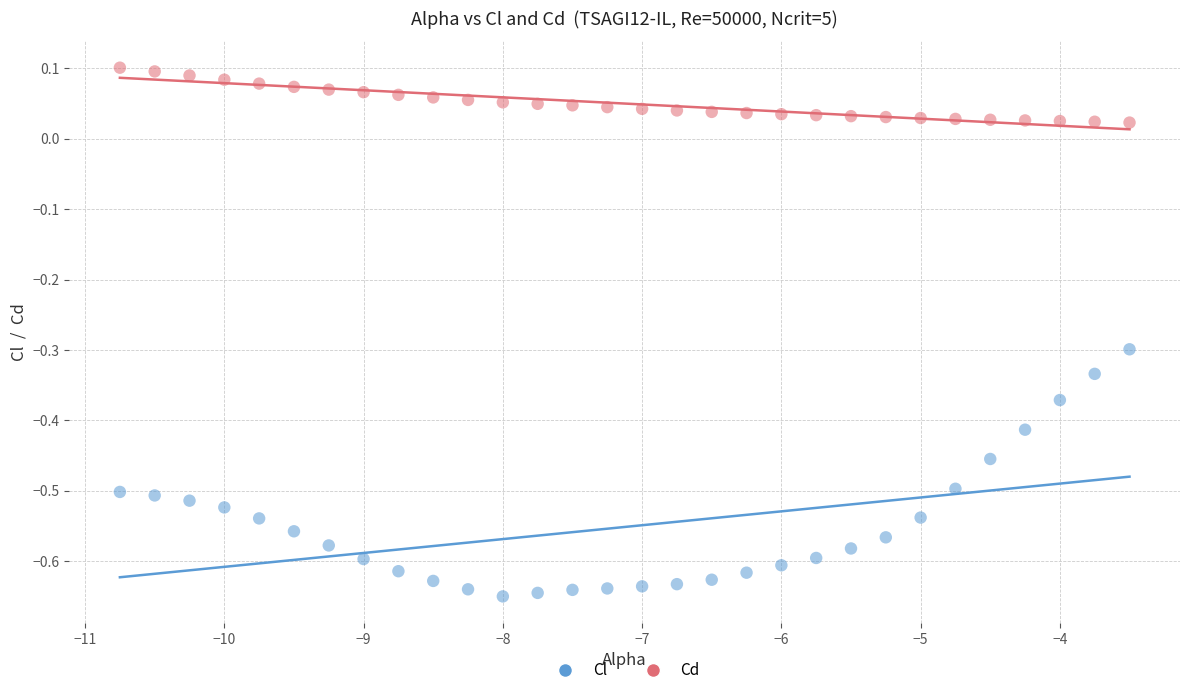

Which series contains the lowest Y value?

Cl